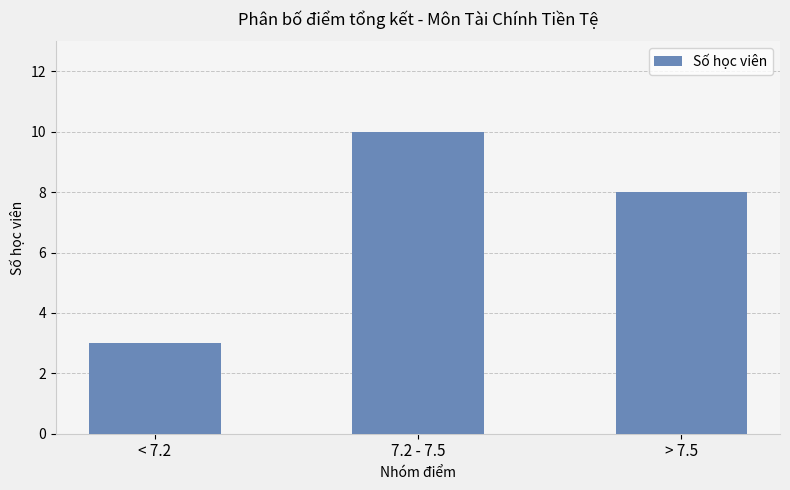

Rank the categories by value from highest to lowest.

7.2 - 7.5, > 7.5, < 7.2